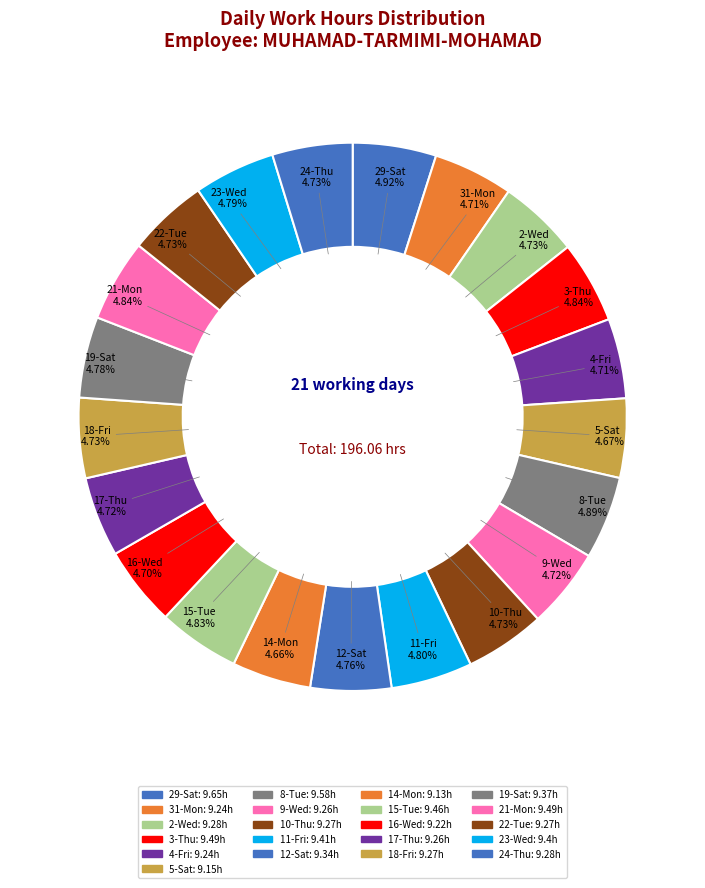

To the nearest percent, what percentage of the pie is 5-Sat?

5%